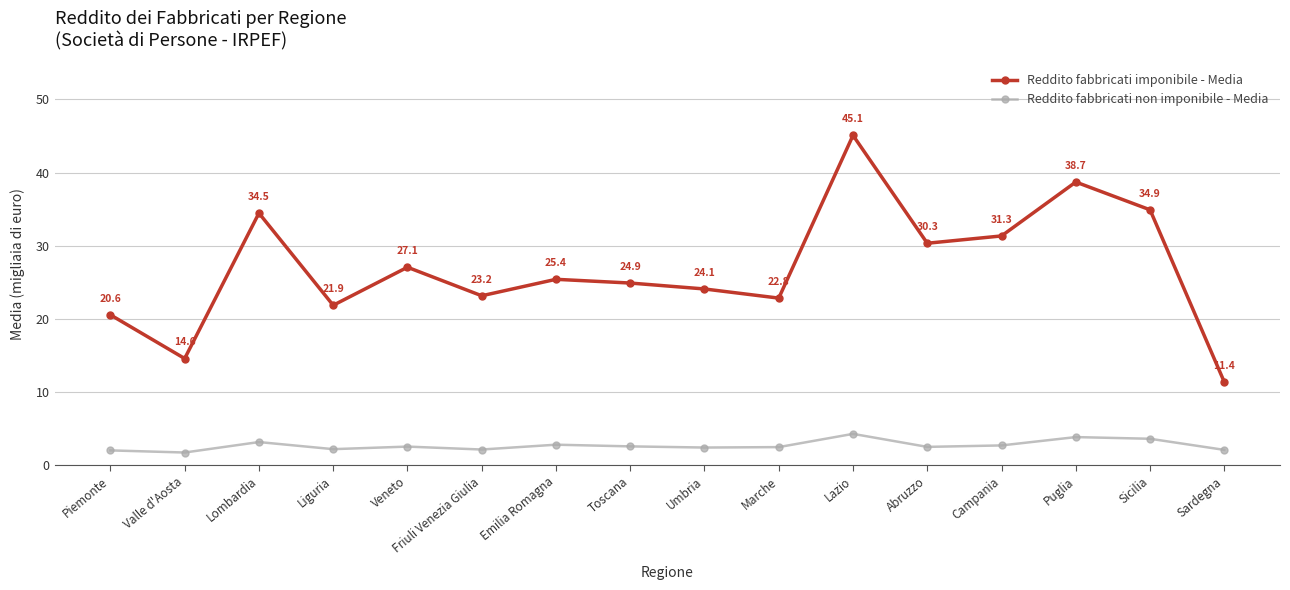

At which category is the sum across all series the highest?

Lazio